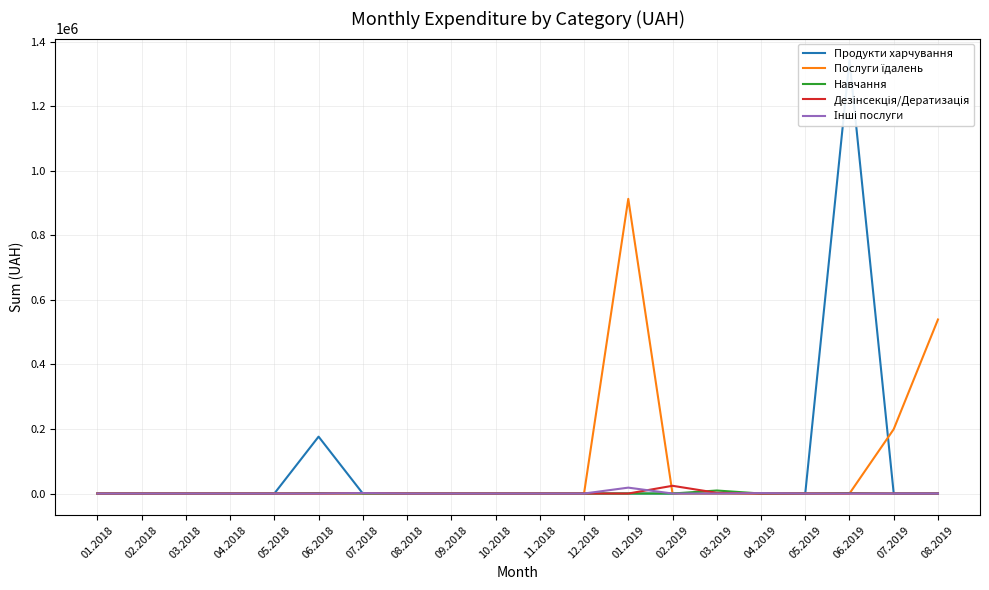

How many lines are shown in the chart?

5